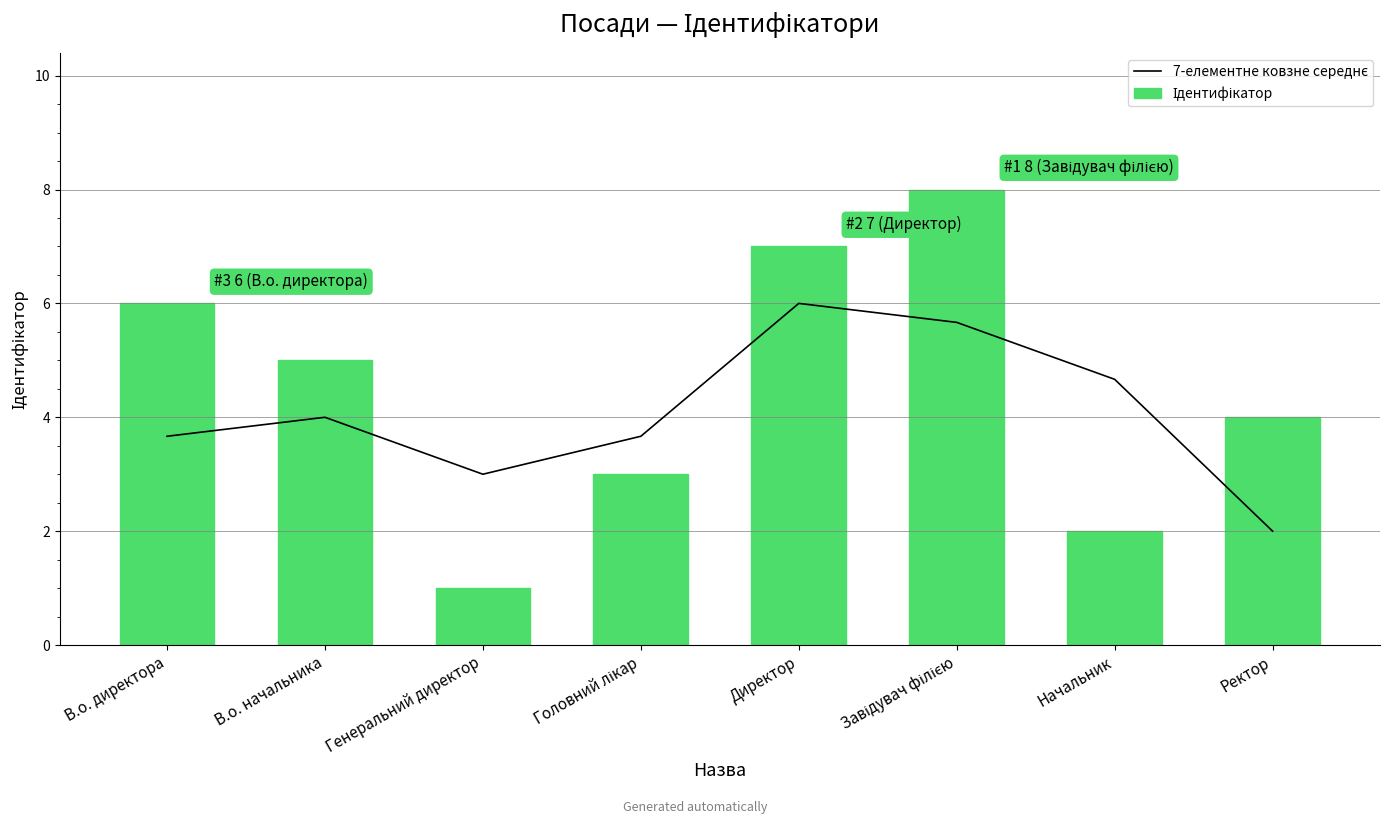

What is the average value of the 7-елементне ковзне середнє series?

4.1